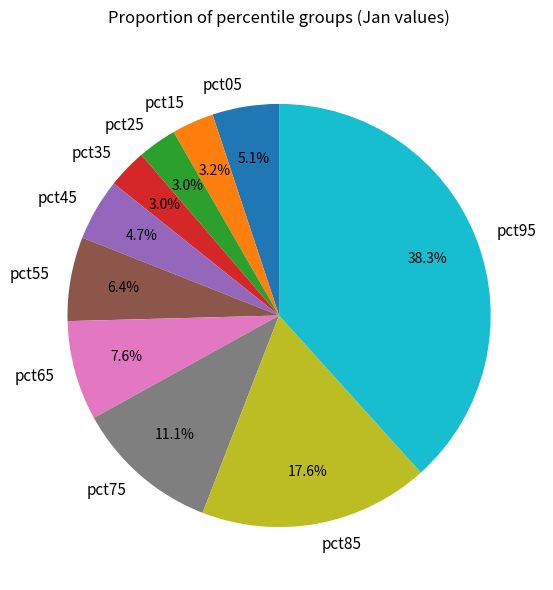

Between pct95 and pct45, which is larger?

pct95